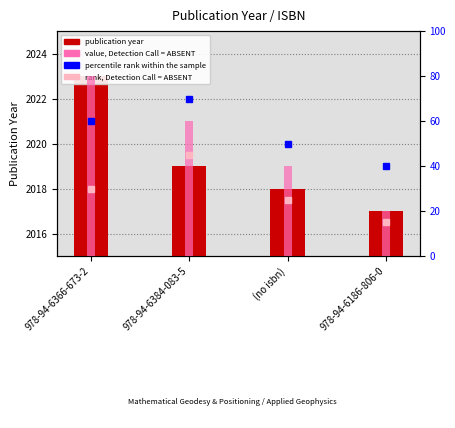

What is the value of the 1st bar from the left?

2023